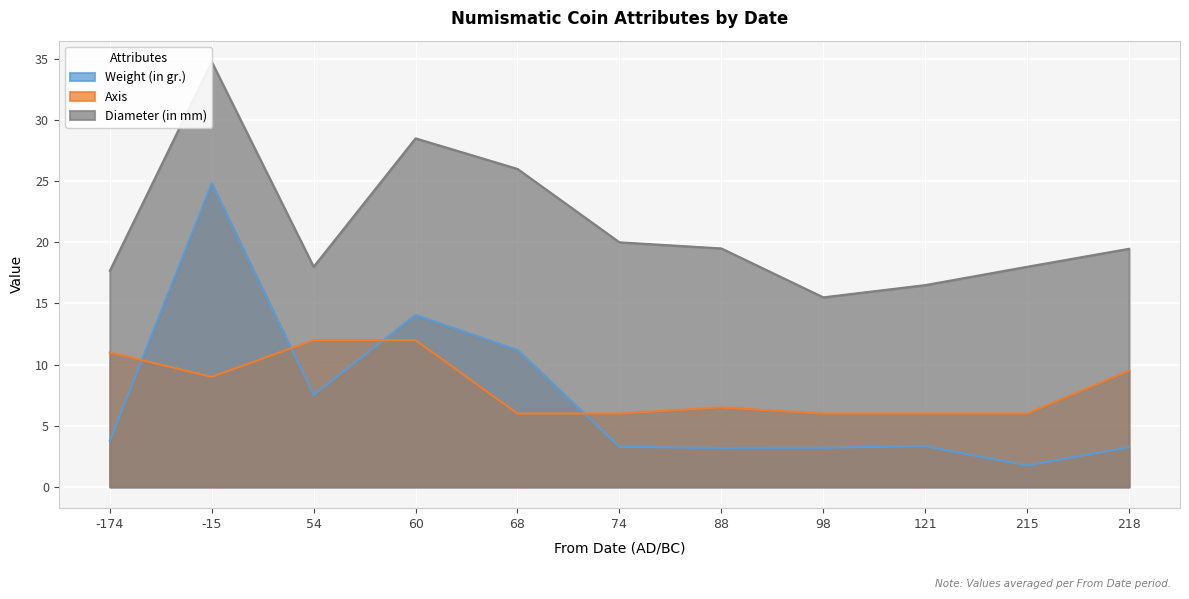

How many interior local valleys does the Diameter (in mm) series have?

2